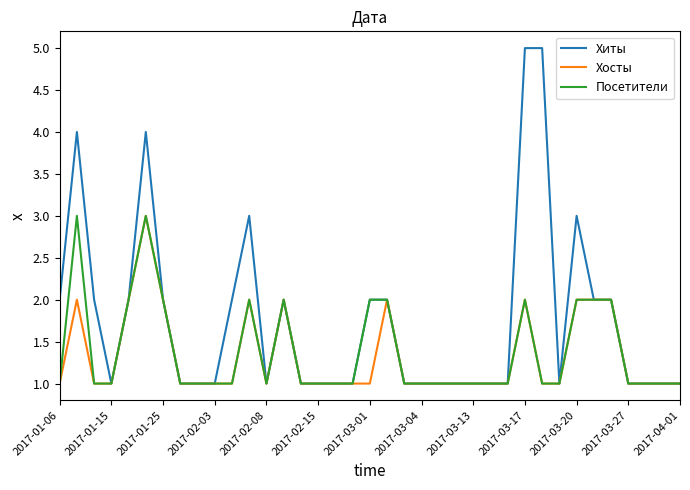

Reading right to left, what are all the values shown in this chart?

Хиты: 1	1	1	1	2	2	3	1	5	5	1	1	1	1	1	1	1	2	2	1	1	1	1	2	1	3	2	1	1	1	2	4	2	1	2	4	2
Хосты: 1	1	1	1	2	2	2	1	1	2	1	1	1	1	1	1	1	2	1	1	1	1	1	2	1	2	1	1	1	1	2	3	2	1	1	2	1
Посетители: 1	1	1	1	2	2	2	1	1	2	1	1	1	1	1	1	1	2	2	1	1	1	1	2	1	2	1	1	1	1	2	3	2	1	1	3	1